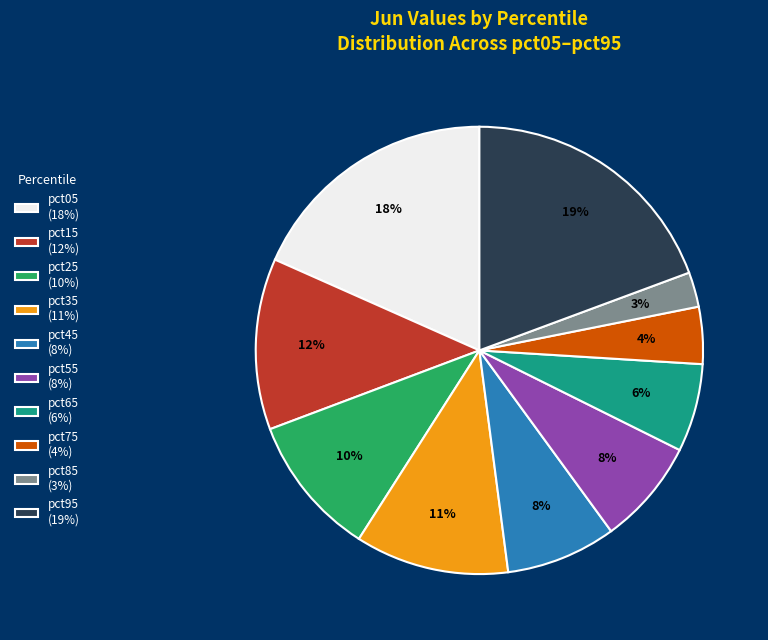

To the nearest percent, what is the average slice percentage?

10%